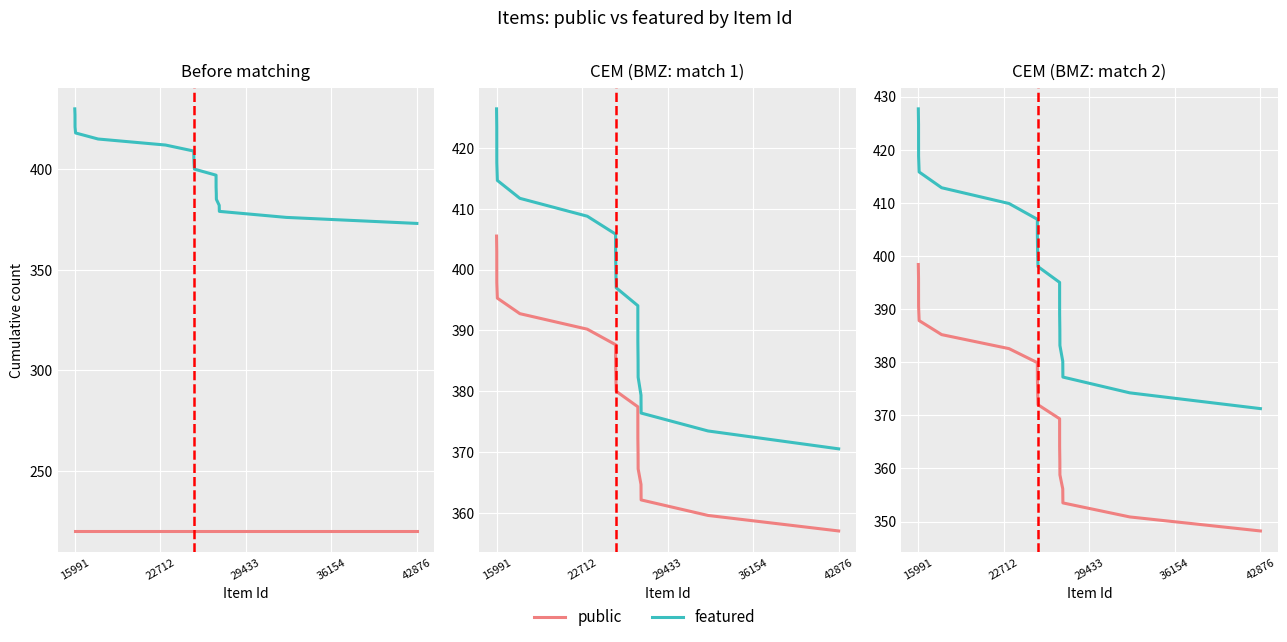

How many lines are shown in the chart?

2